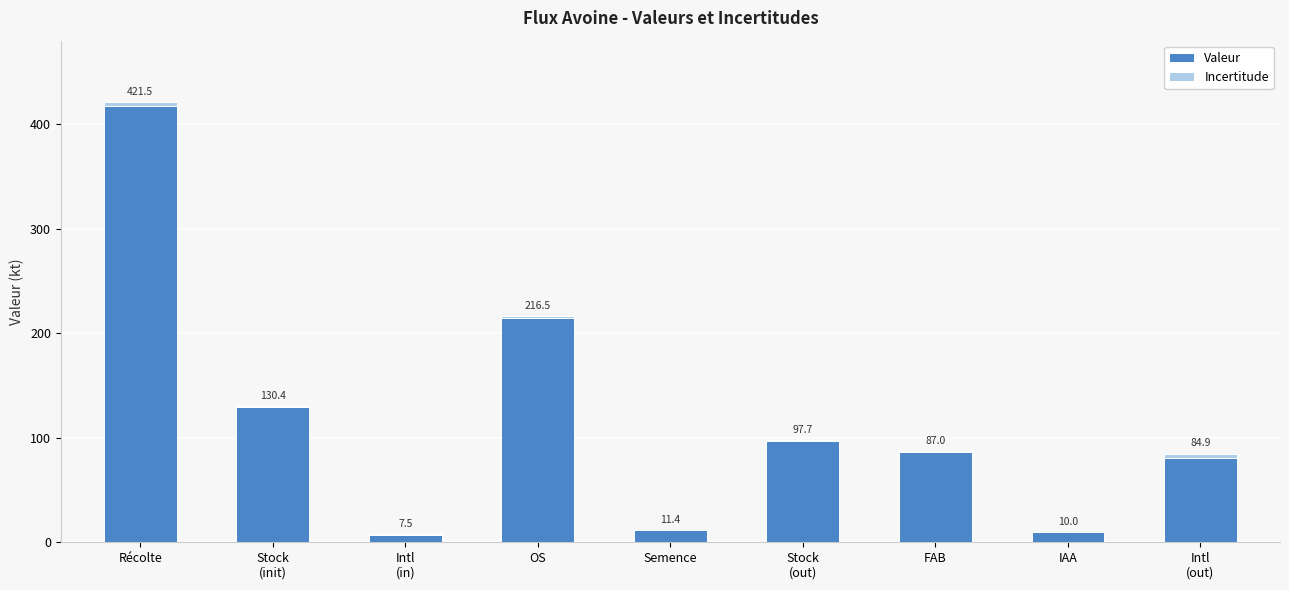

List the series in order of their peak value, lowest first.

Incertitude, Valeur